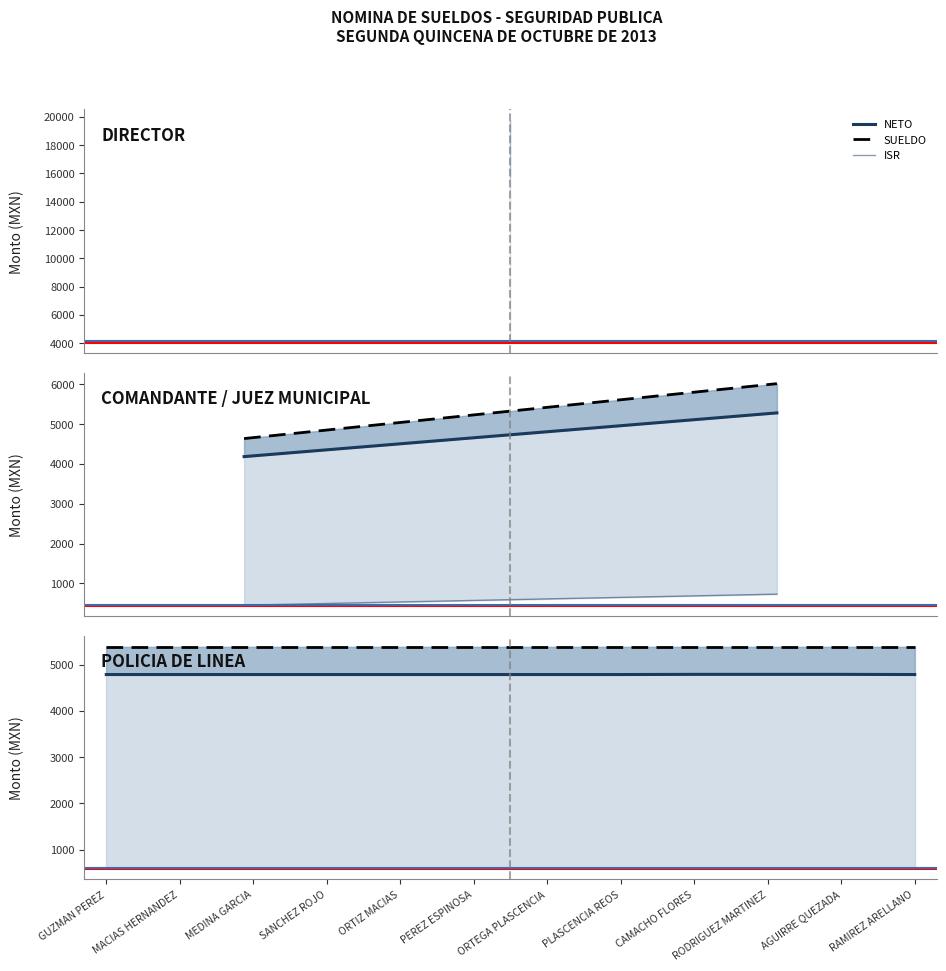

What are all the series names shown in the legend?

NETO, SUELDO, ISR